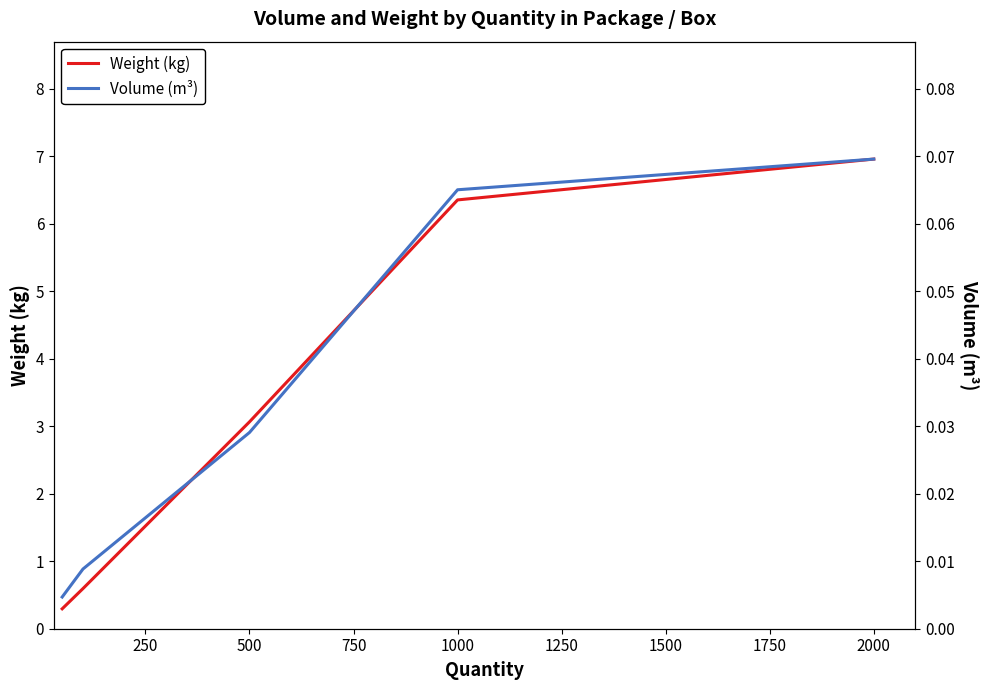

The value of Weight (kg) at 2000 is 7.0. True or false?

True